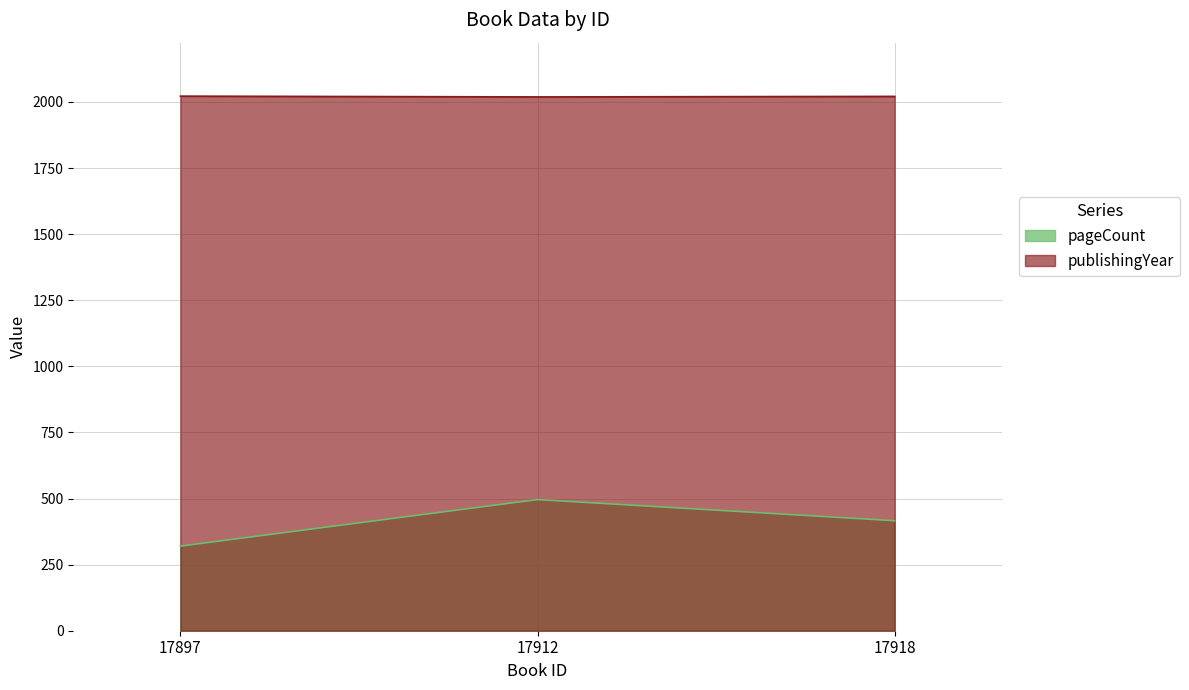

Between 17912 and 17918, which series saw the biggest shift?

pageCount